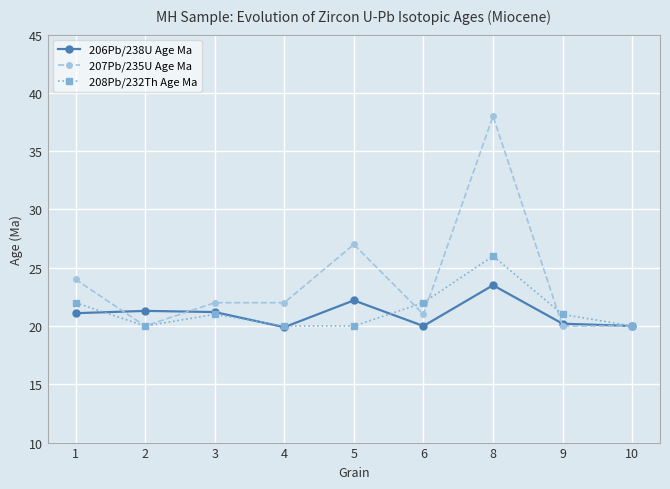

What is the lowest value of the 208Pb/232Th Age Ma series?

20.0